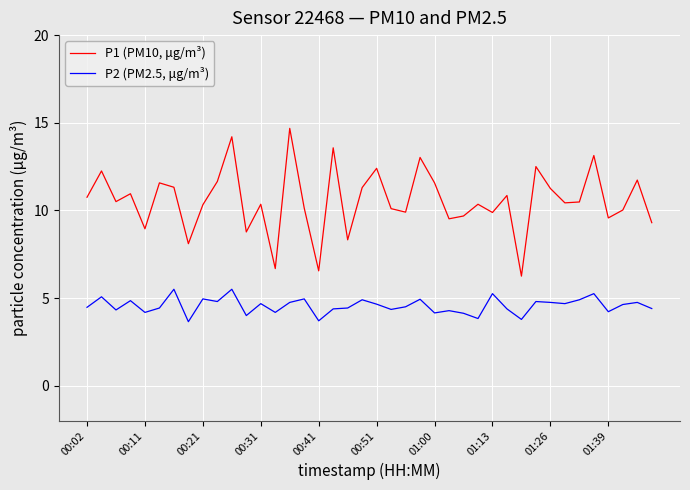

True or false: P2 (PM2.5, μg/m³) and P1 (PM10, μg/m³) cross at least once.

False